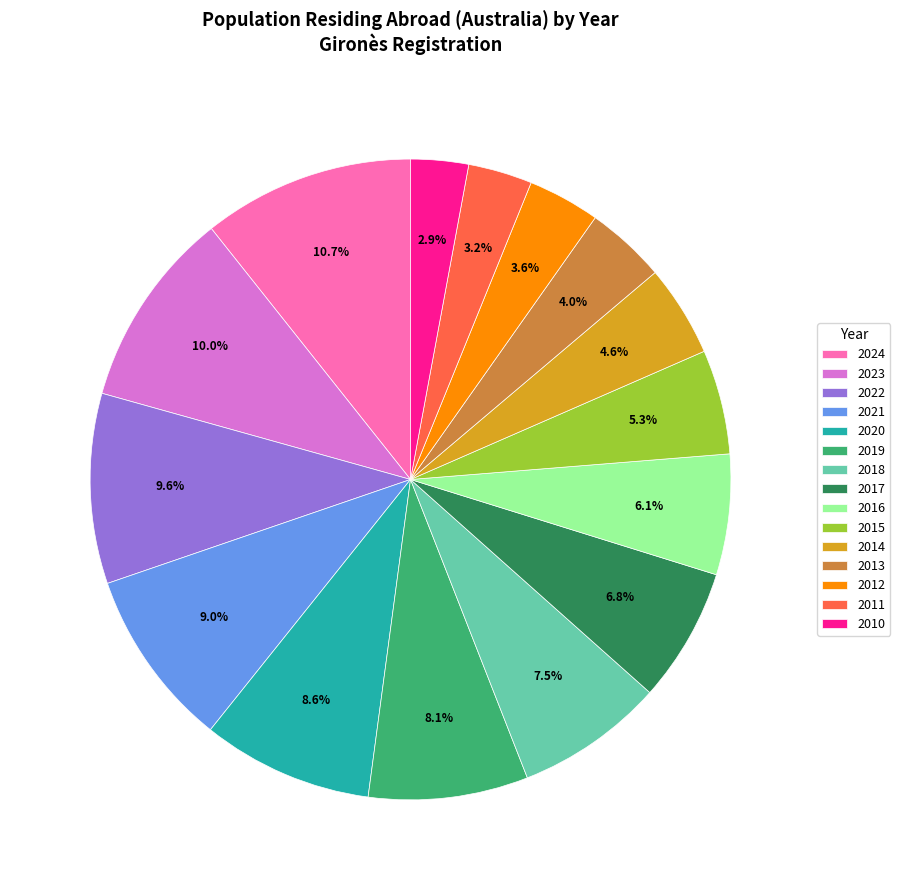

Approximately how many times larger is the value at 2016 compared to 2017?

0.9